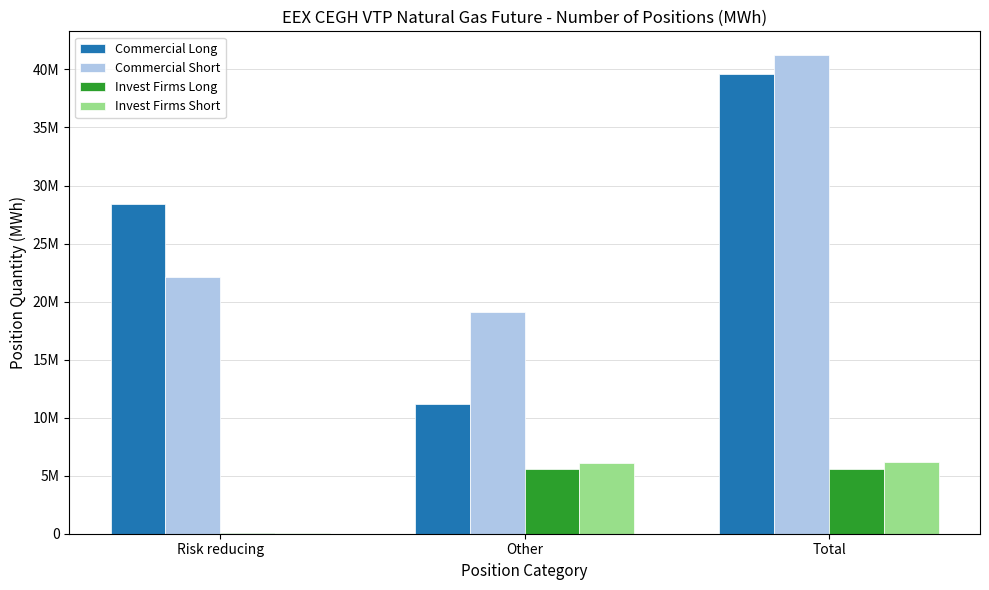

Which series changed the most between Risk reducing and Other?

Commercial Long